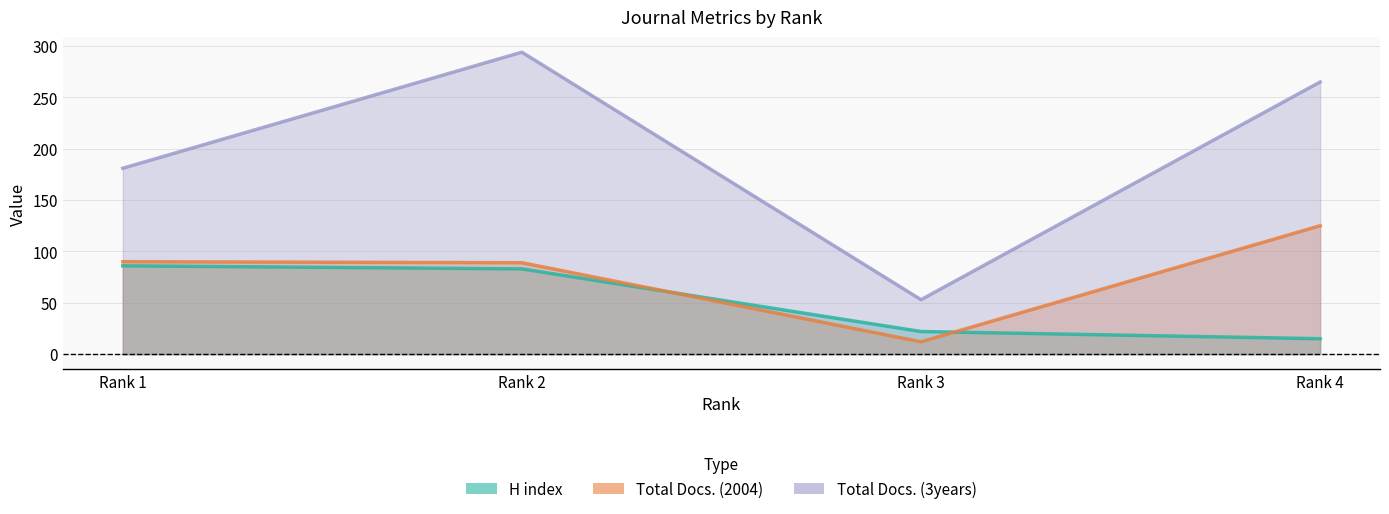

Which category has the highest value in the Total Docs. (2004) series?

Rank 4